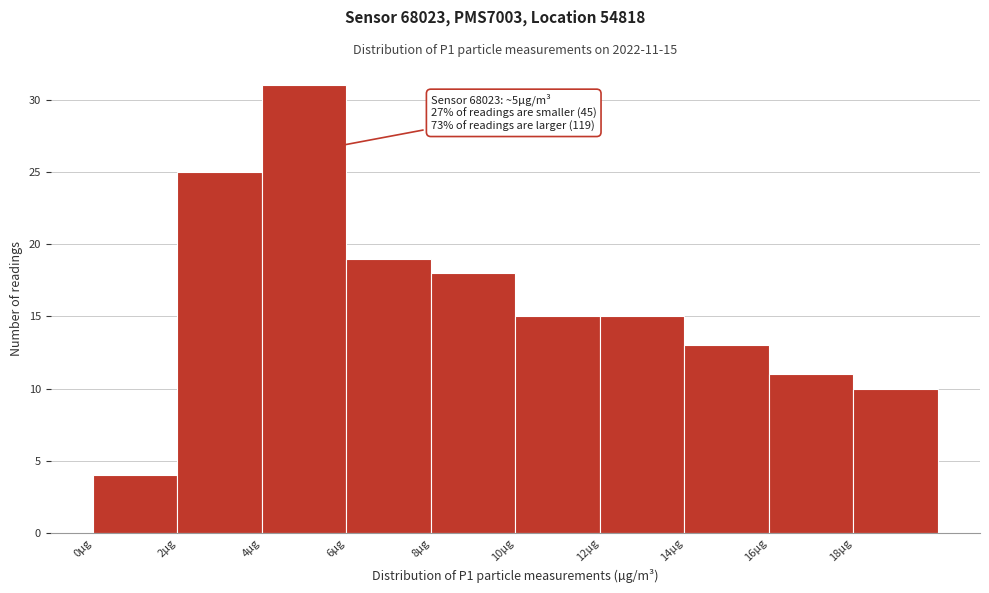

Which range on the x-axis has the tallest bar?

4 to 6